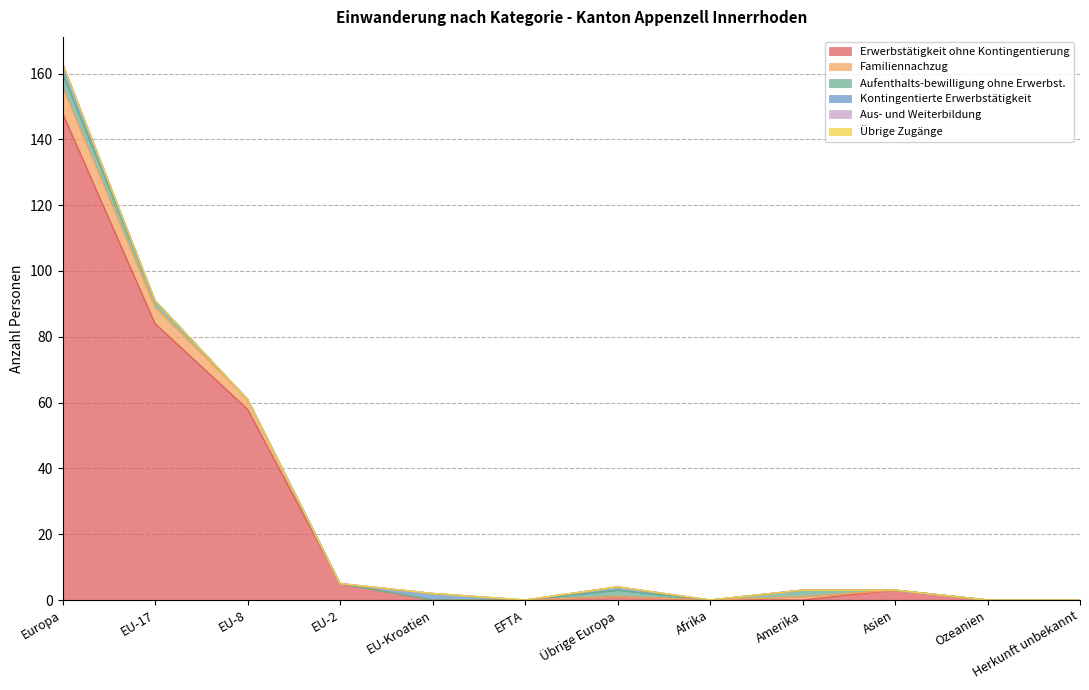

True or false: Kontingentierte Erwerbstätigkeit and Erwerbstätigkeit ohne Kontingentierung cross at least once.

True